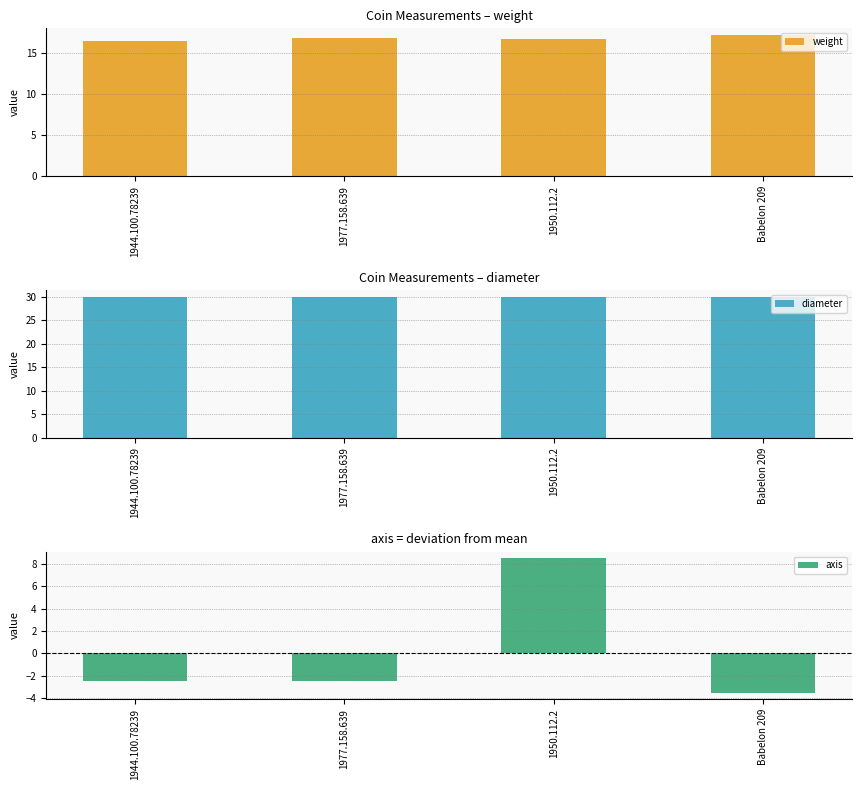

At 1950.112.2, list the series in order from smallest to largest.

axis, weight, diameter